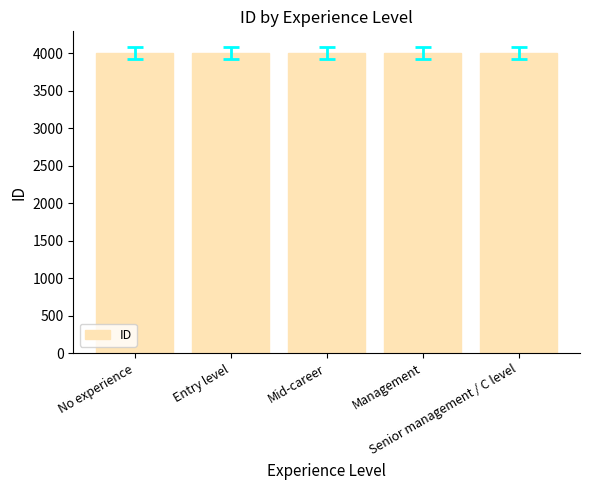

Count the number of categories in the chart.

5